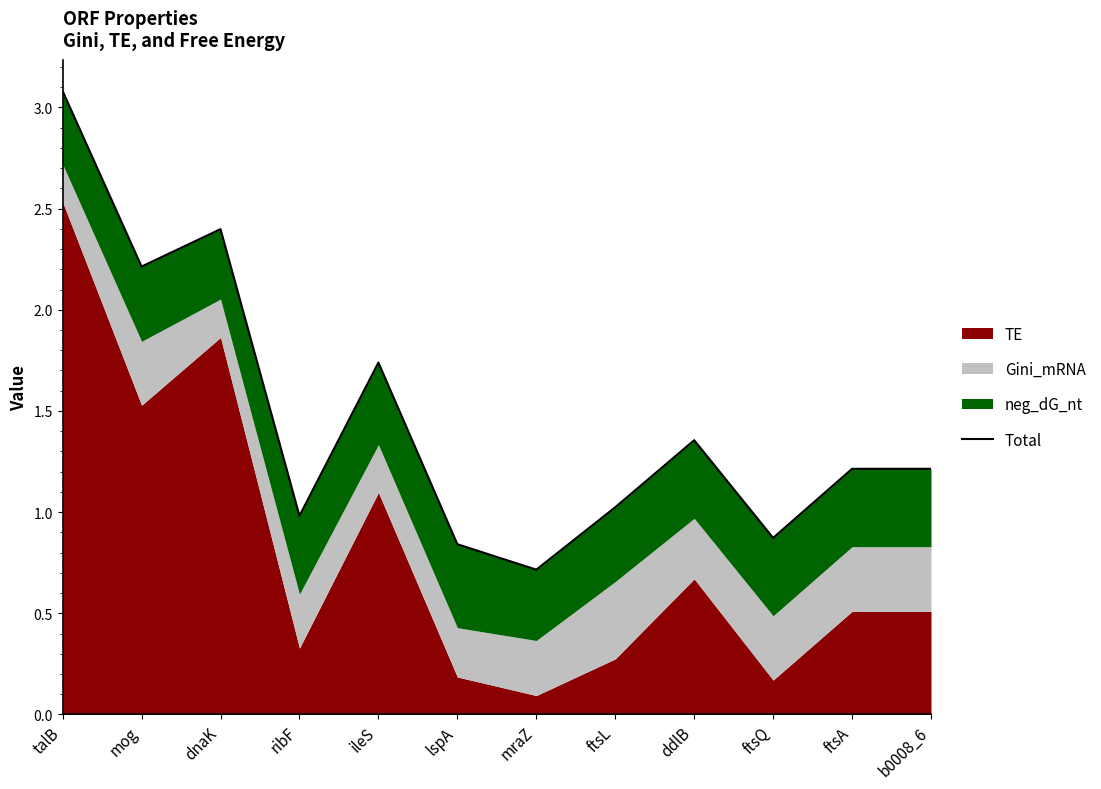

Where is the data nearest to the value 1?

ribF